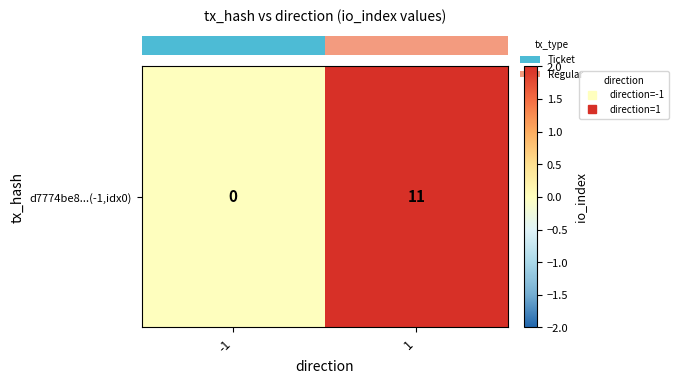

Between -1 and 1, which is larger?

1